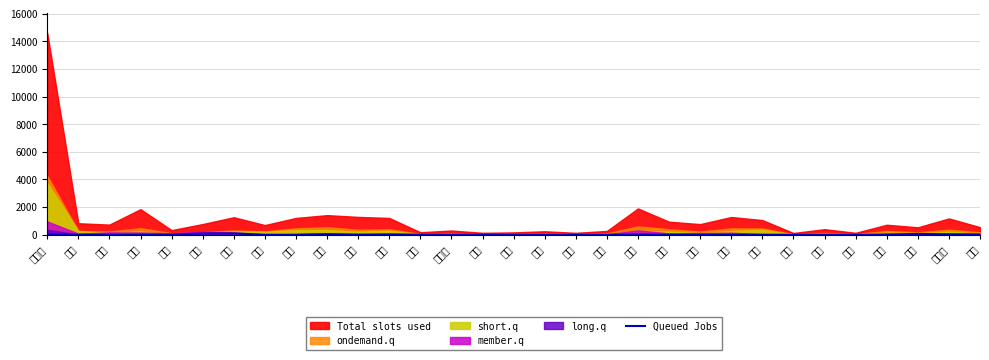

What is the label of the 28th point from the left?

兵庫